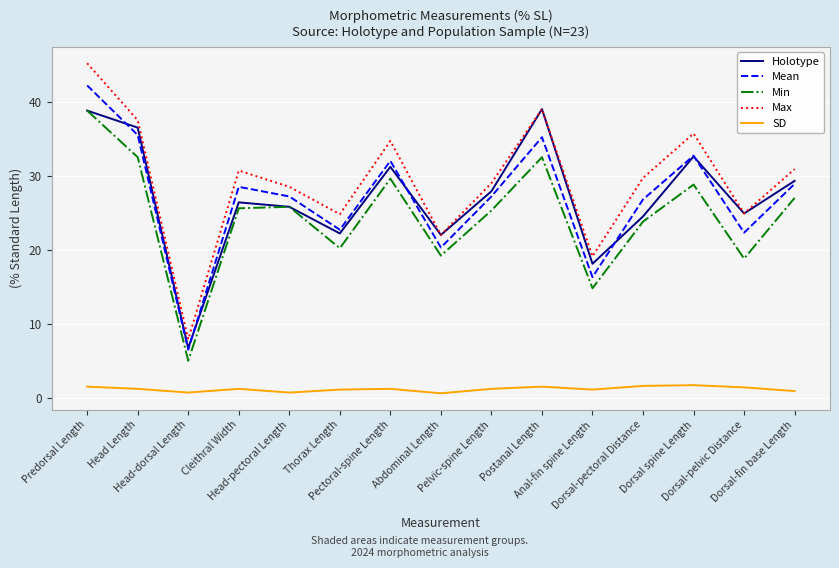

Is it true that Mean equals 32.7 at Dorsal spine Length?

True